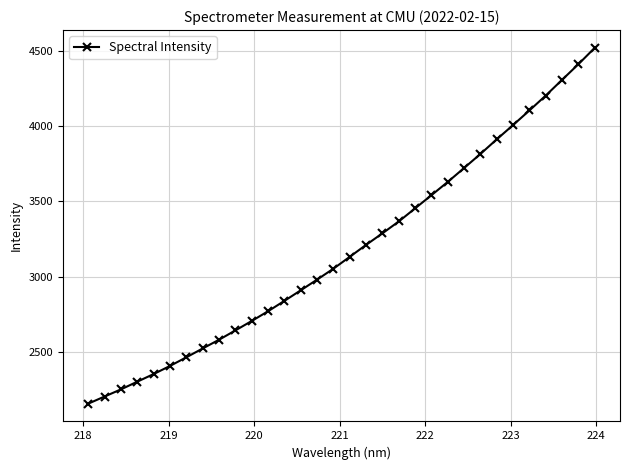

What is the difference between the maximum and minimum values?

2361.0